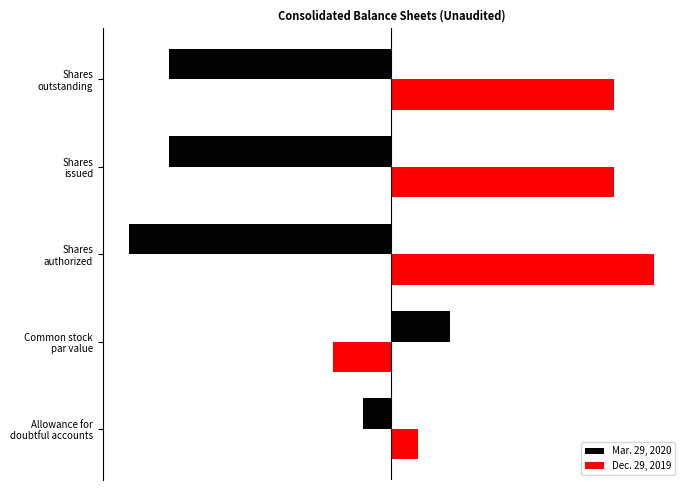

Which series has the widest spread of values?

Mar. 29, 2020